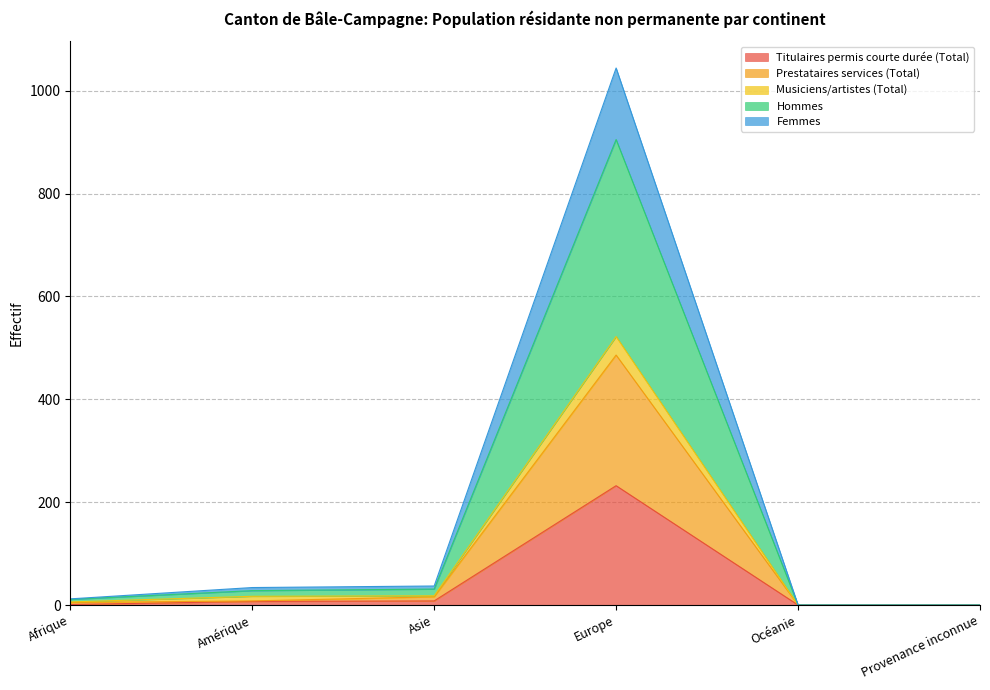

What is the label of the 6th point from the right?

Afrique